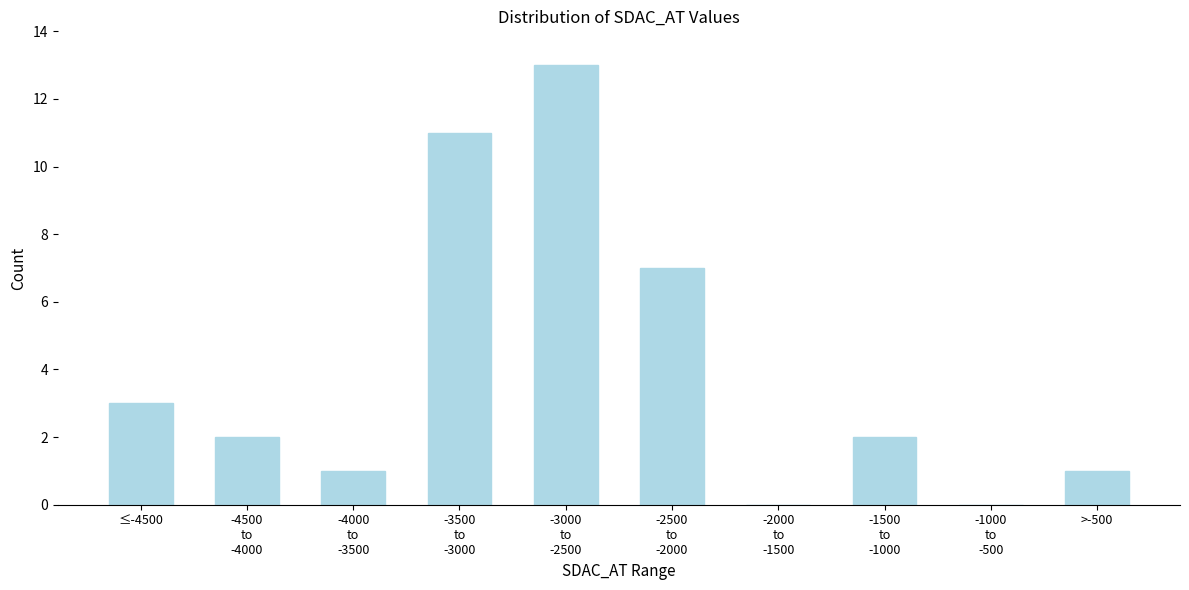

Is it true that the value at ≤-4500 is 3?

True